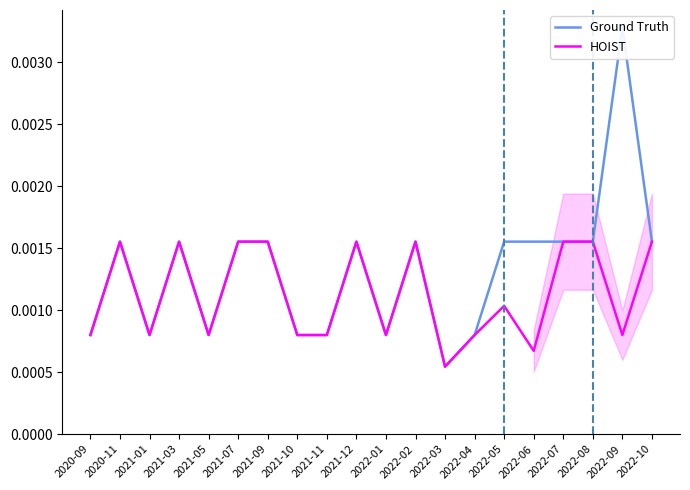

At which category is the sum across all series the highest?

2022-09